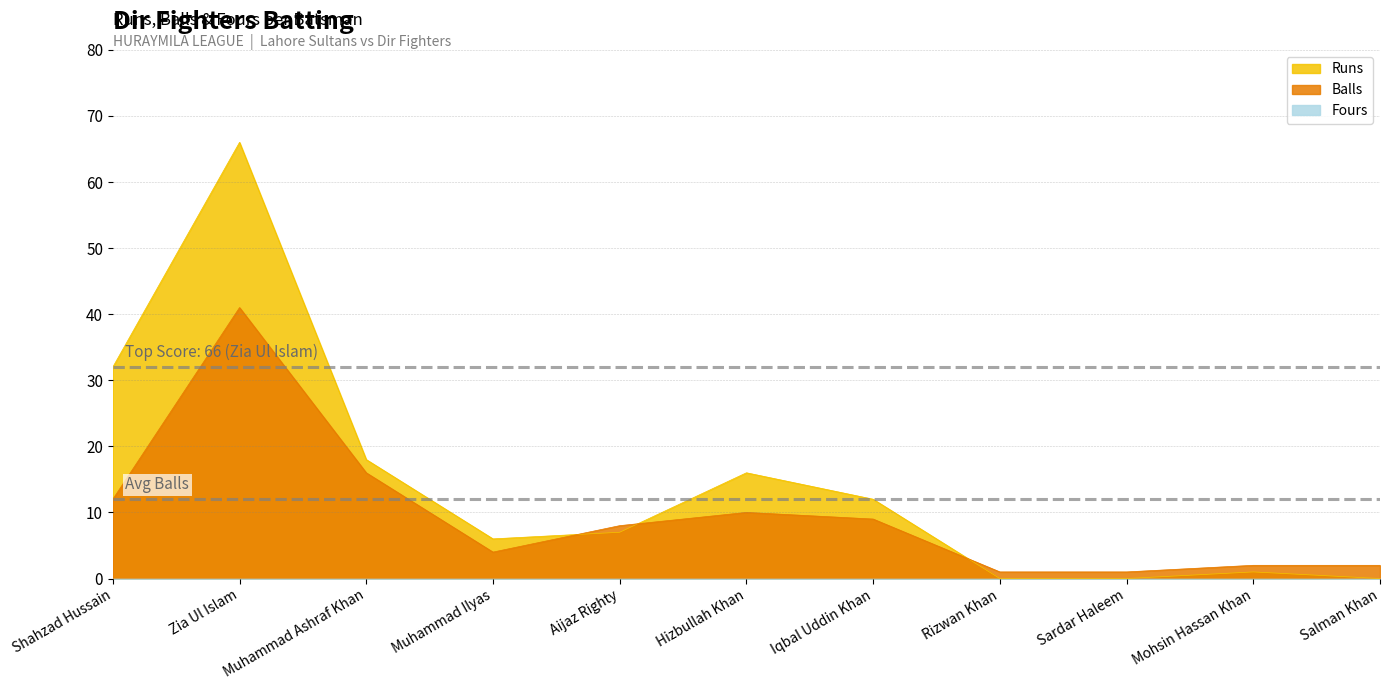

Which series has the largest total across all categories?

Runs